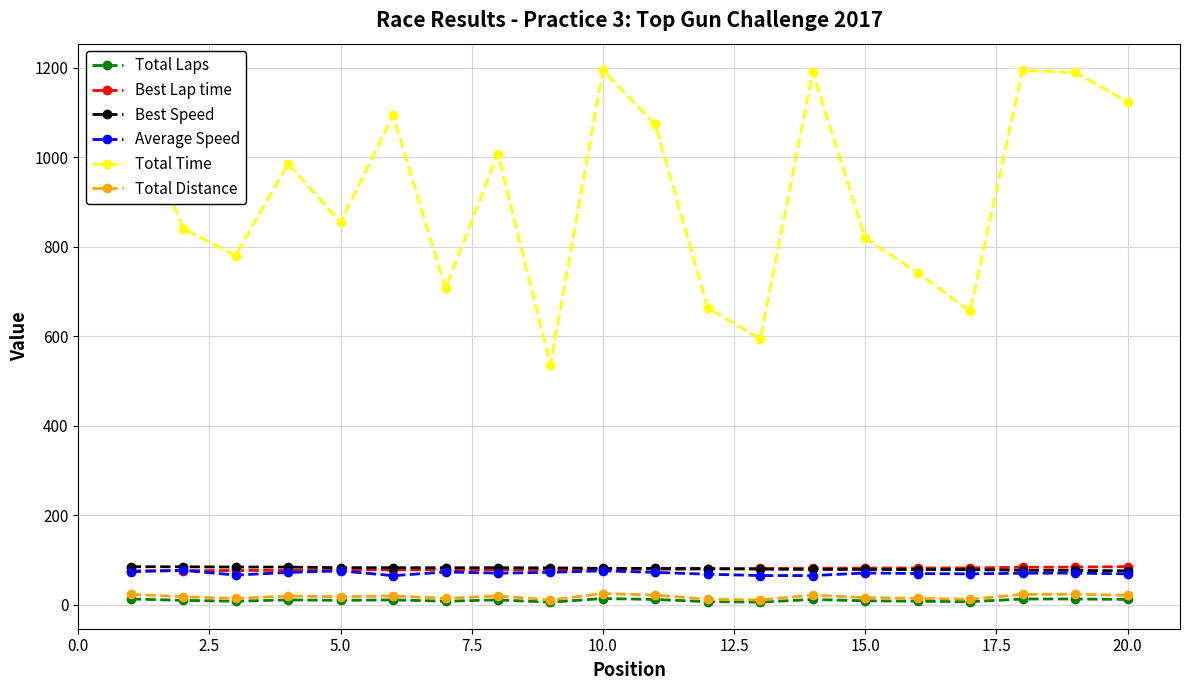

At how many categories does at least one series exceed 51?

20